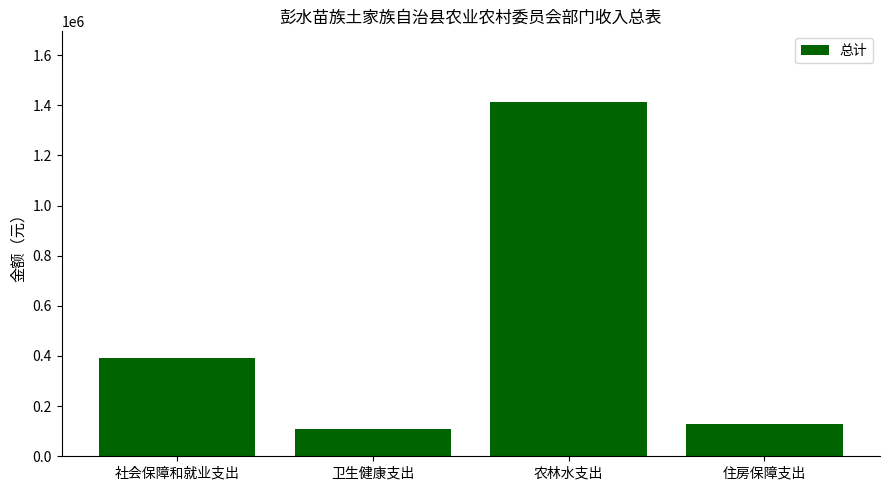

What is the label of the 1st bar from the right?

住房保障支出